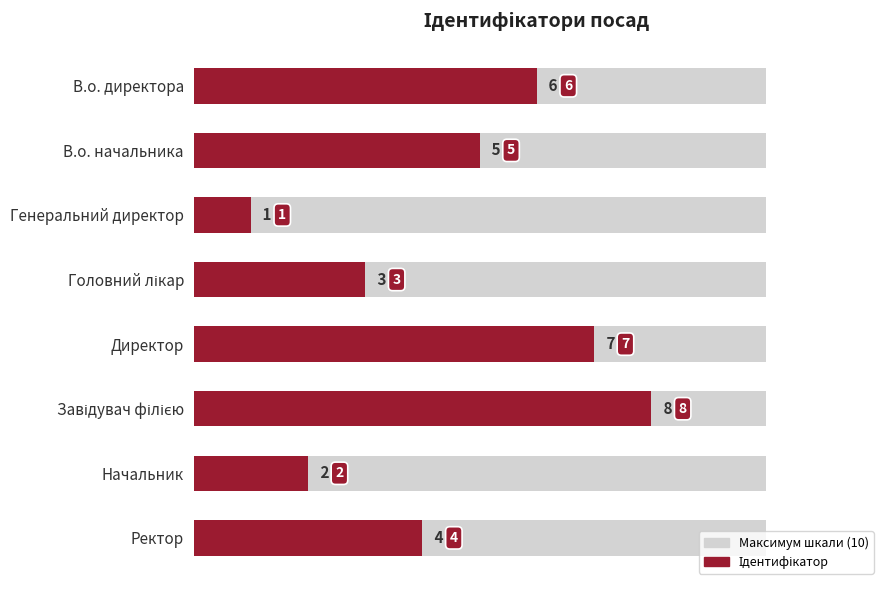

What is the sum of all values?

36